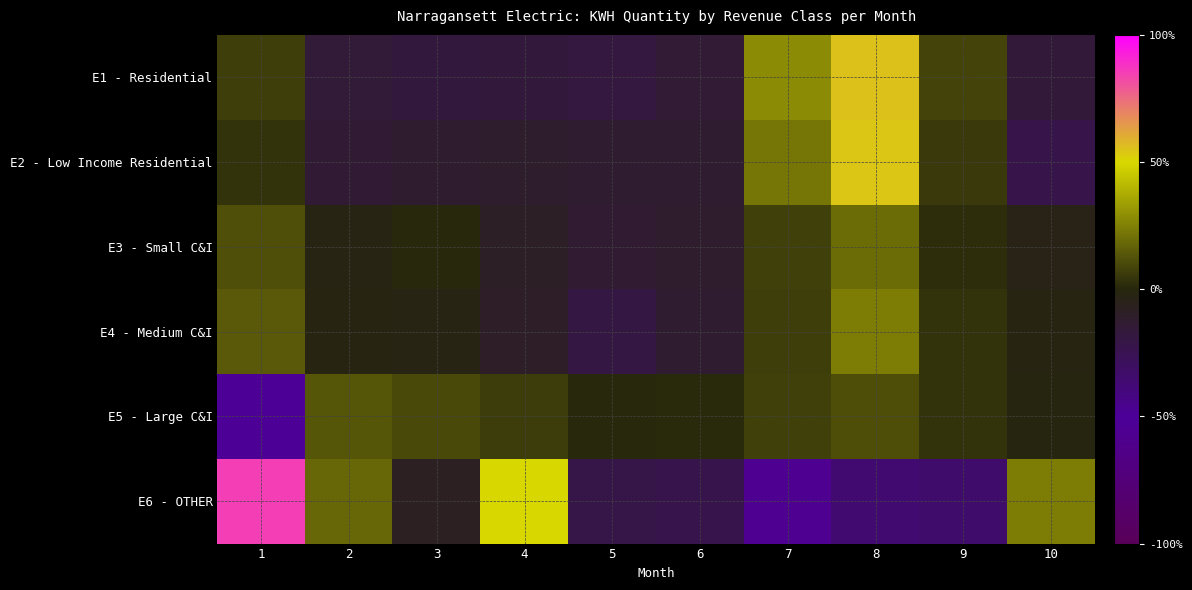

Count the number of data series in this chart.

6